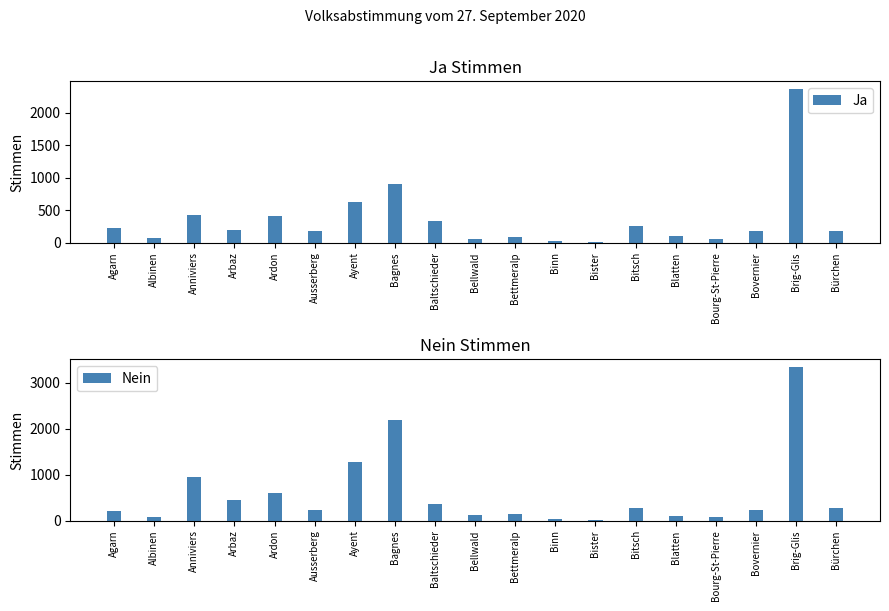

What is the difference between the maximum and minimum values in the Nein series?

3335